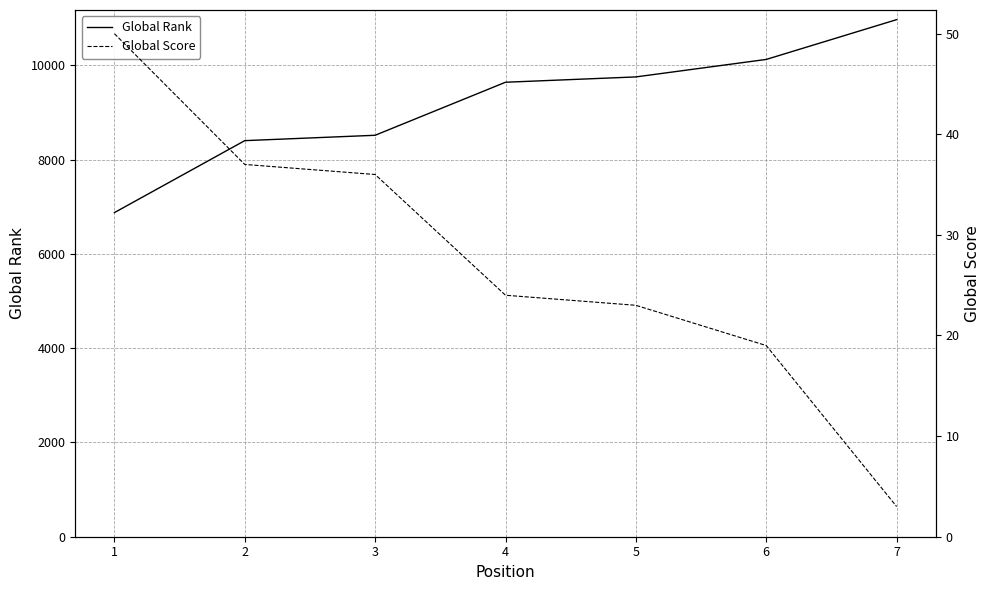

Is it true that Global Rank equals 9642 at 4?

True